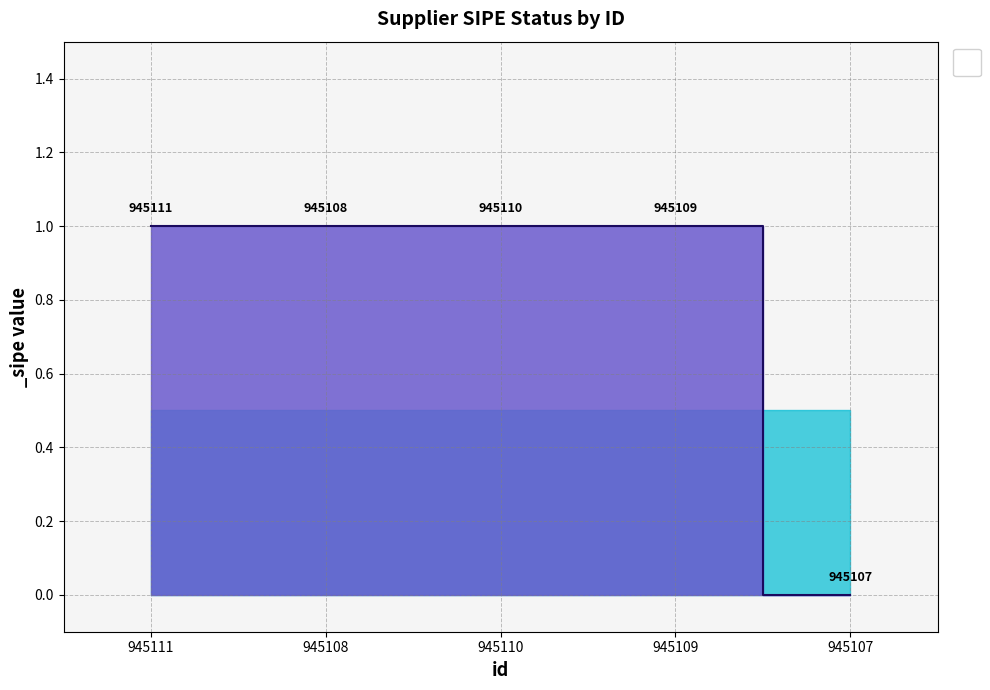

Which label corresponds to the smallest value in the chart?

945107